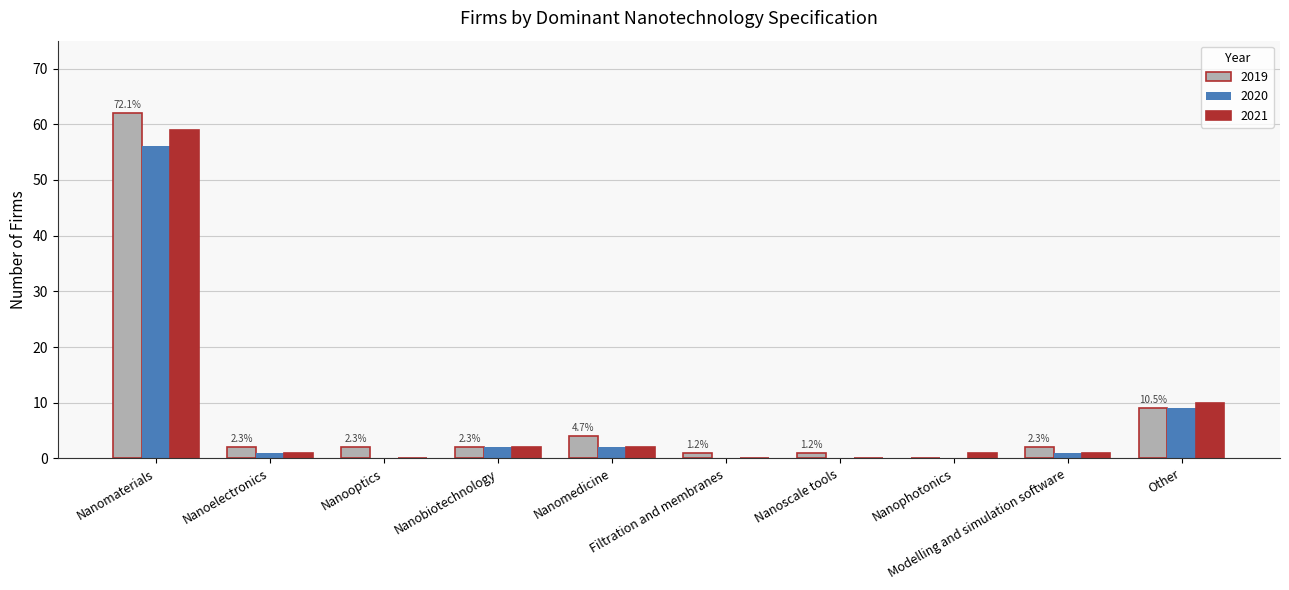

Does the chart contain stacked bars?

No